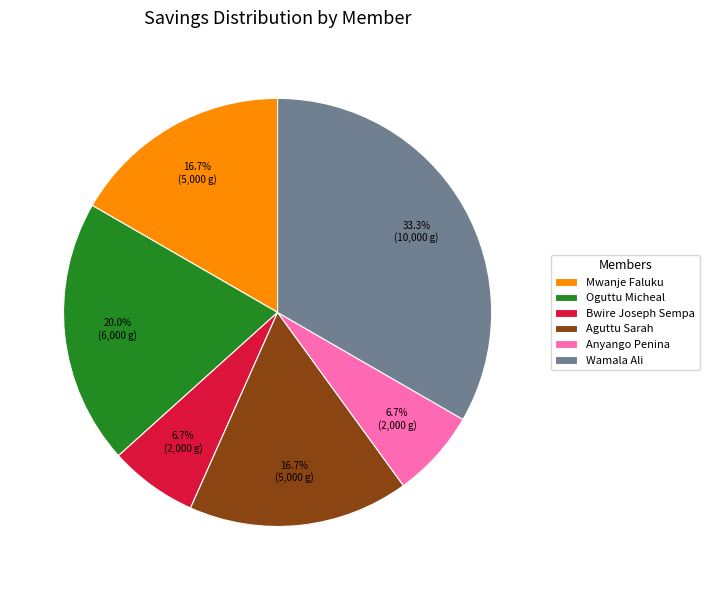

Do Oguttu Micheal and Mwanje Faluku together represent more than half of the pie?

No